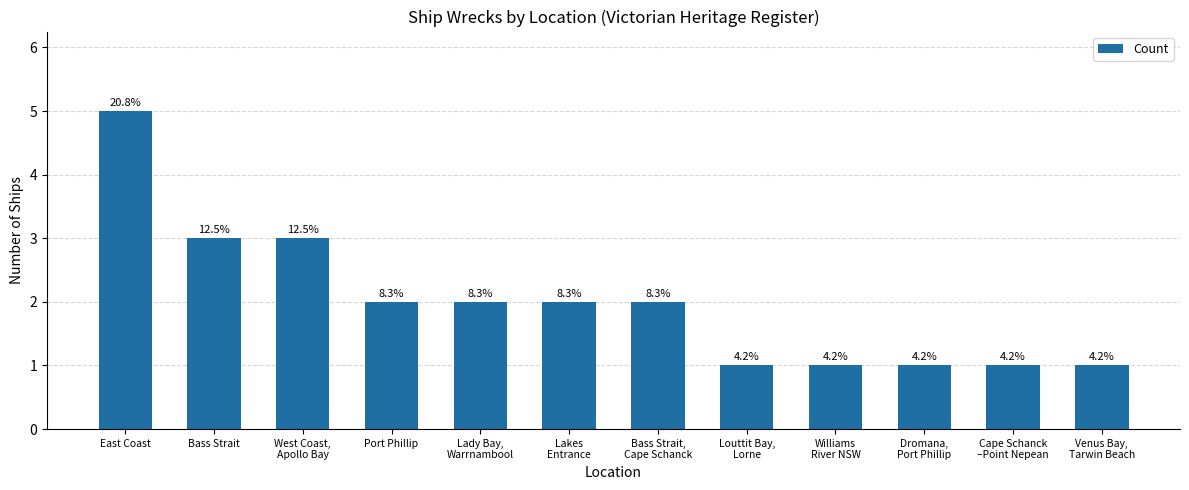

List the labels in order of value, largest first.

East Coast, Bass Strait, West Coast,
Apollo Bay, Port Phillip, Lady Bay,
Warrnambool, Lakes
Entrance, Bass Strait,
Cape Schanck, Louttit Bay,
Lorne, Williams
River NSW, Dromana,
Port Phillip, Cape Schanck
–Point Nepean, Venus Bay,
Tarwin Beach